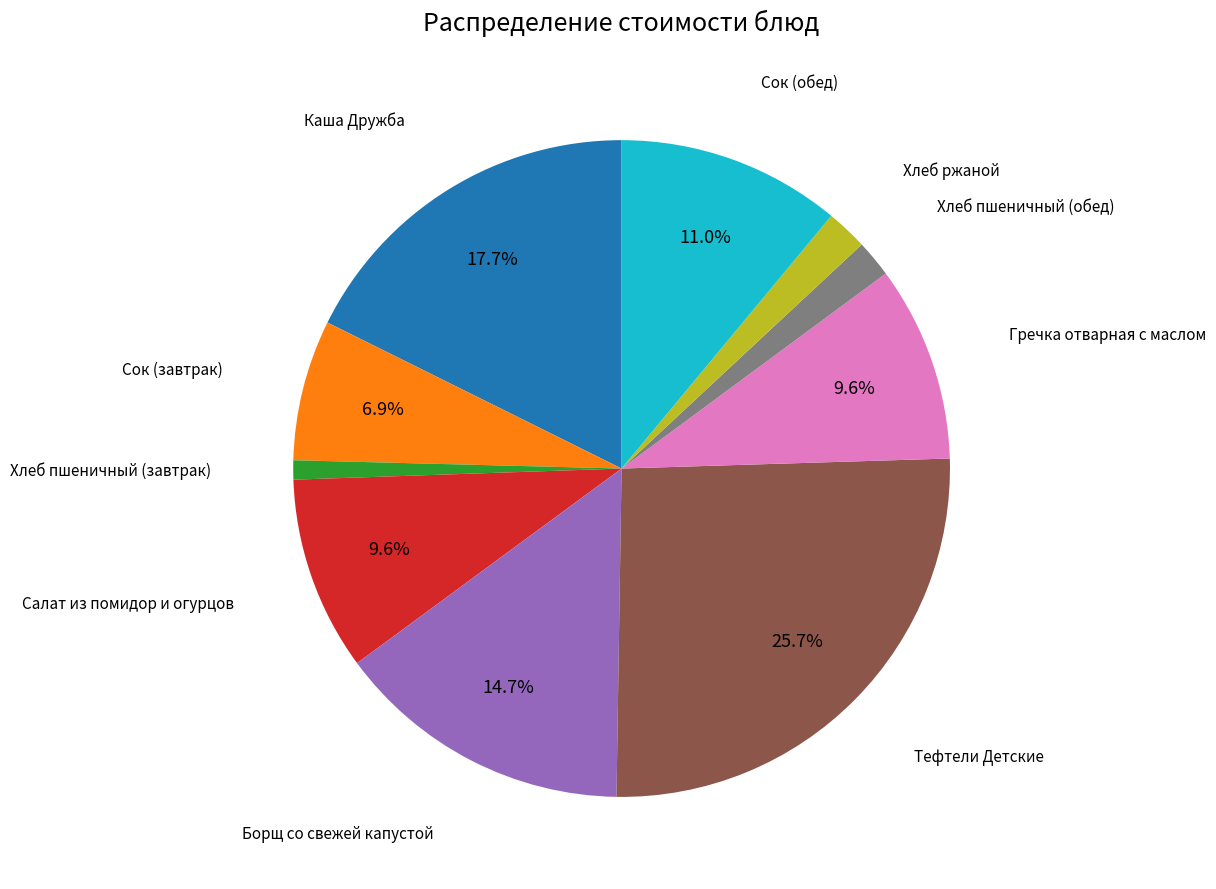

Does any single category account for the majority?

No